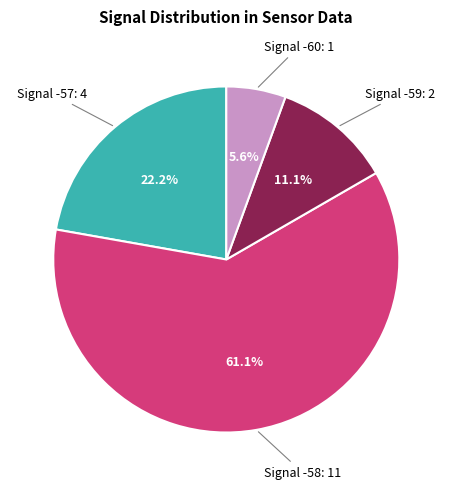

How many segments does this pie chart have?

4